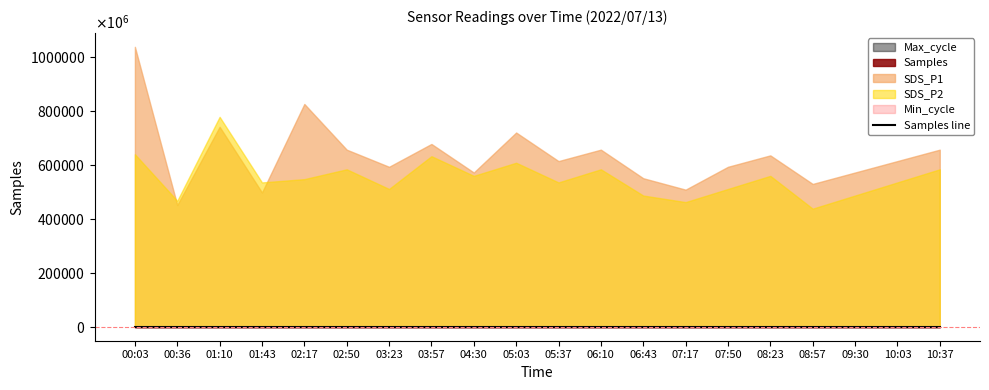

How many interior local peaks (higher than both neighbors) does the data have?

2